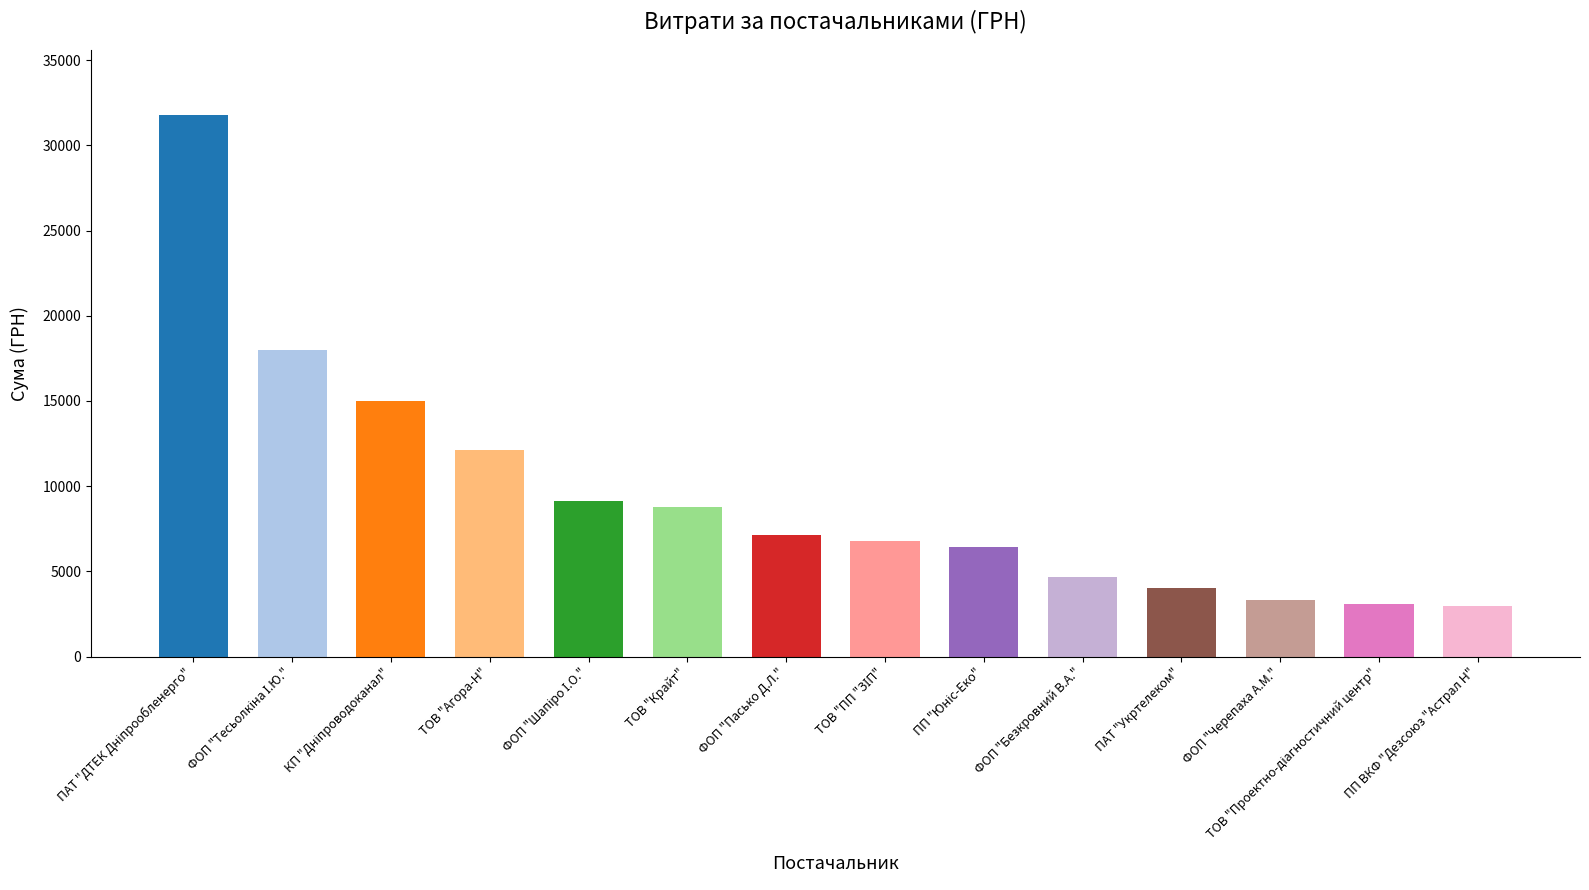

The chart shows a value of 2724.7 at ФОП "Безкровний В.А.". True or false?

False